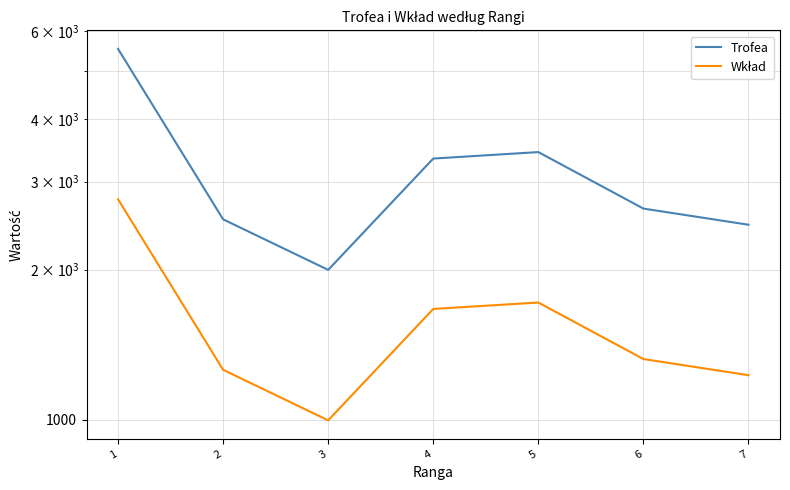

List the labels in order of Wkład value, largest first.

1, 5, 4, 6, 2, 7, 3